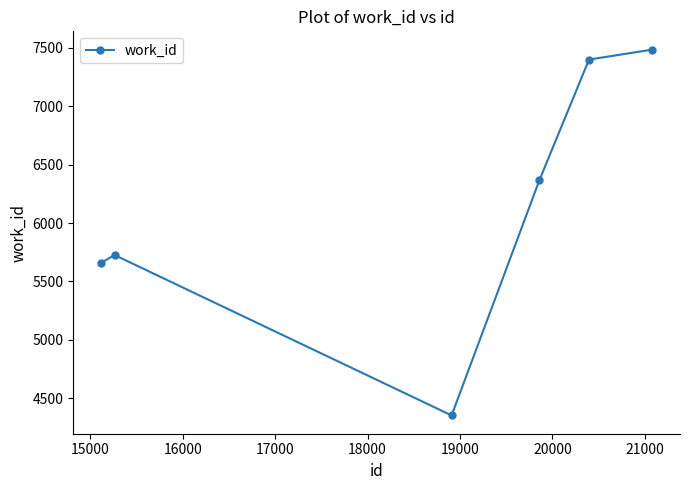

What is the difference between the second highest and second lowest values?

1741